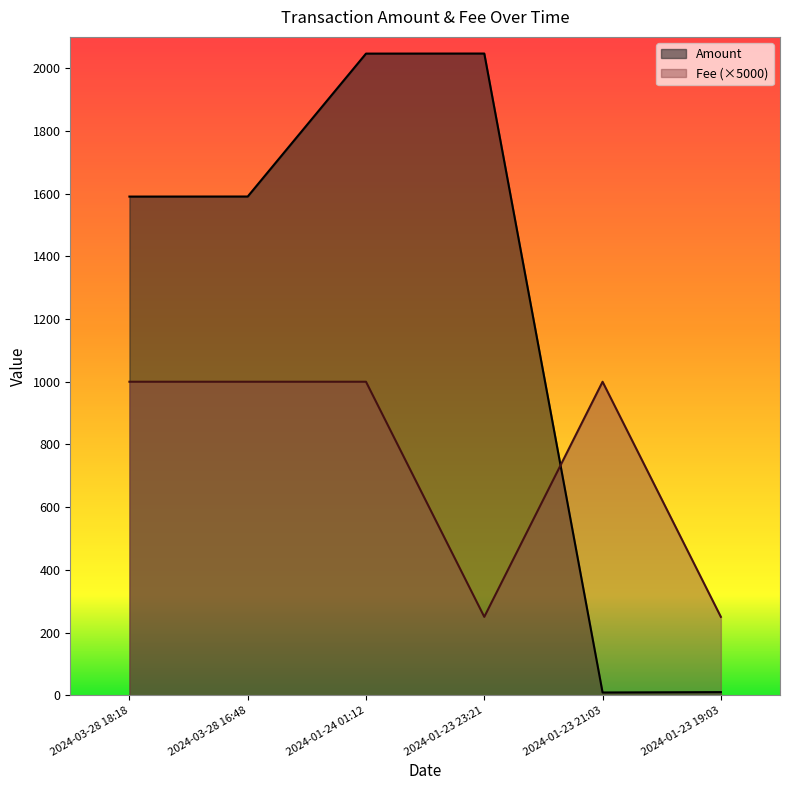

What is the difference between the highest and lowest values at 2024-03-28 16:48?

590.8